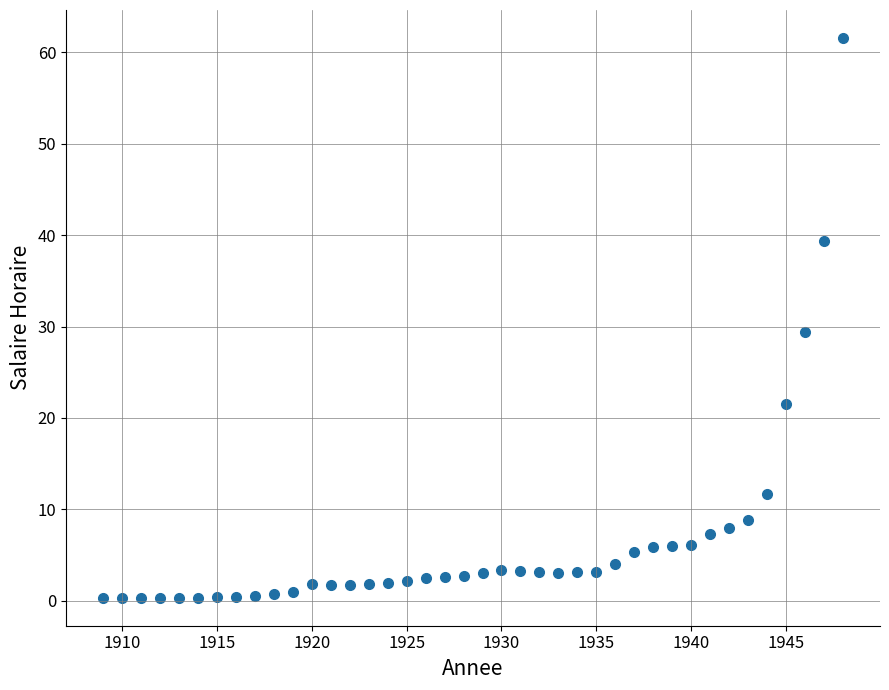

What is the range of Y values (max minus min)?

61.3